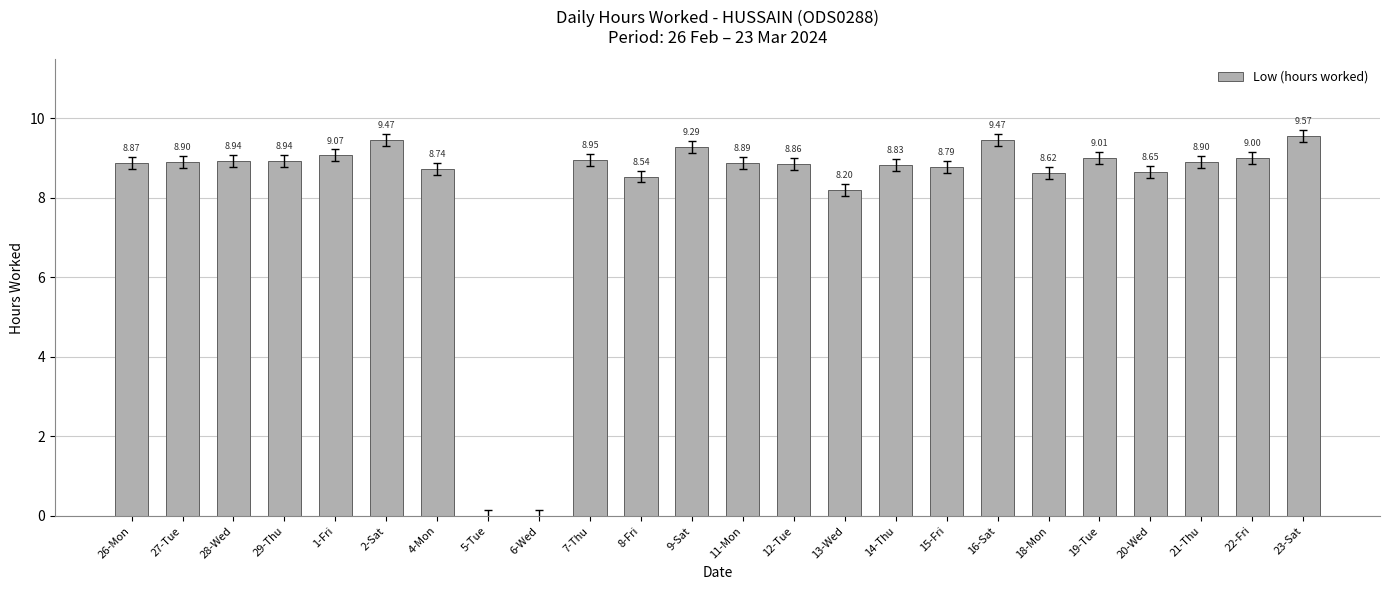

How many positive values are there?

22